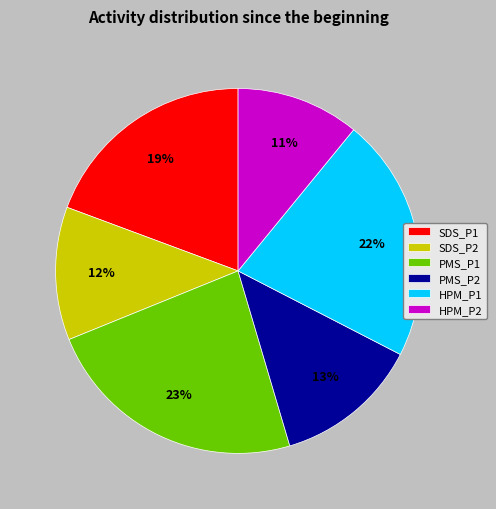

Is PMS_P1 the majority of the pie?

No